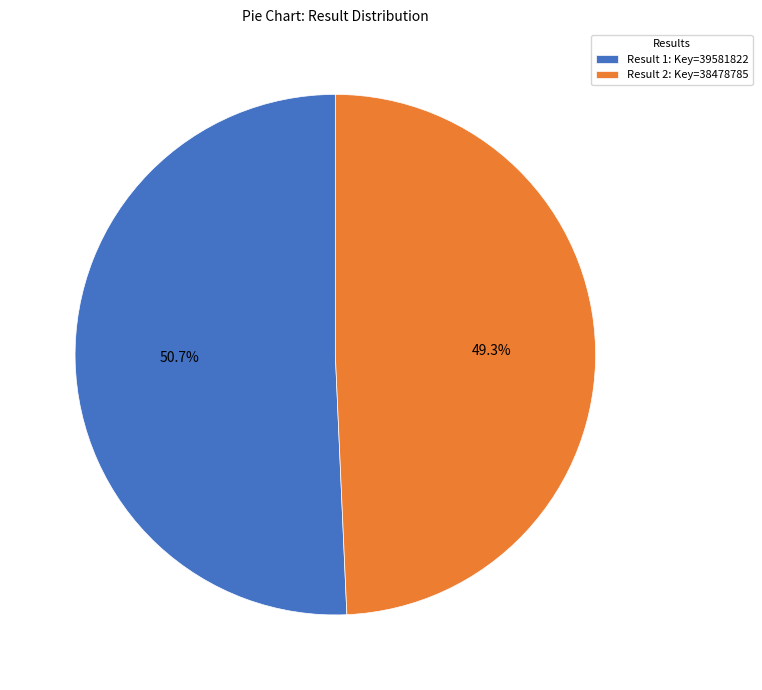

Approximately how many times larger is the value at Result 1: Key=39581822 compared to Result 2: Key=38478785?

1.0